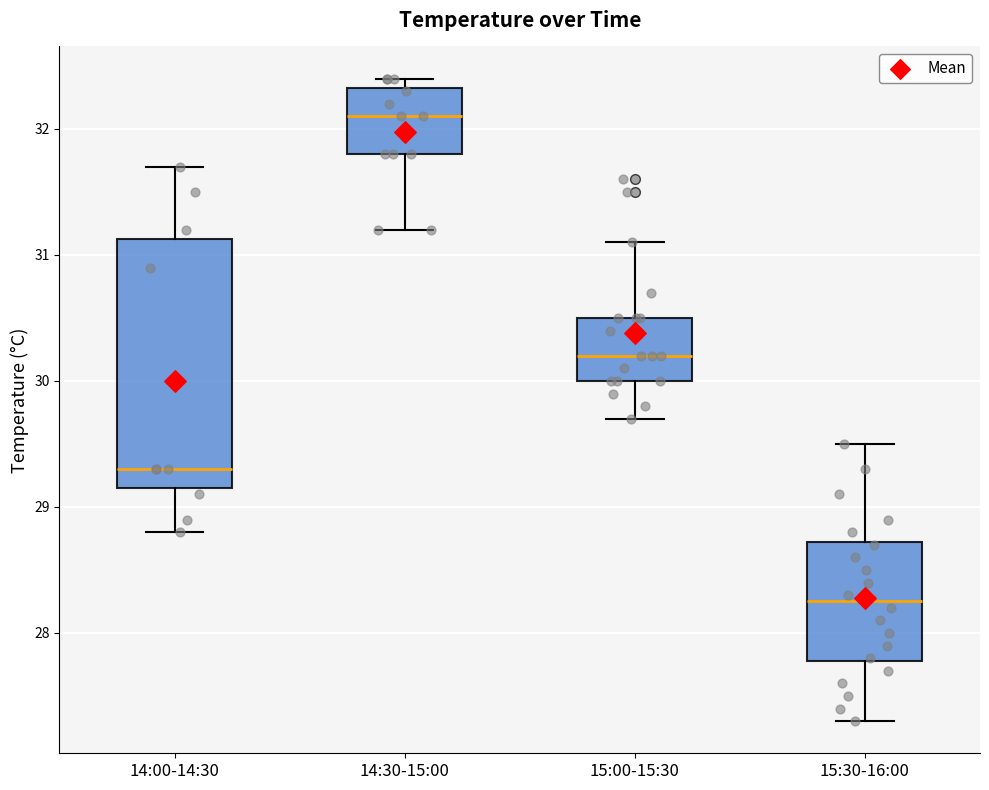

Comparing the boxes themselves (not the whiskers), which one is the tallest?

14:00-14:30